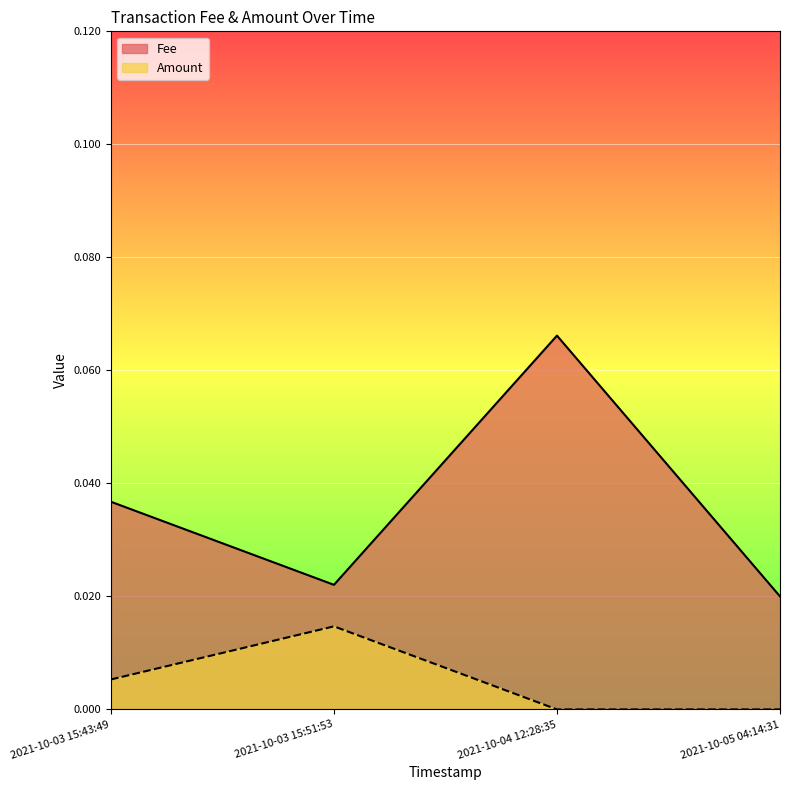

In Fee, how many points are higher than both neighbors (excluding endpoints)?

1